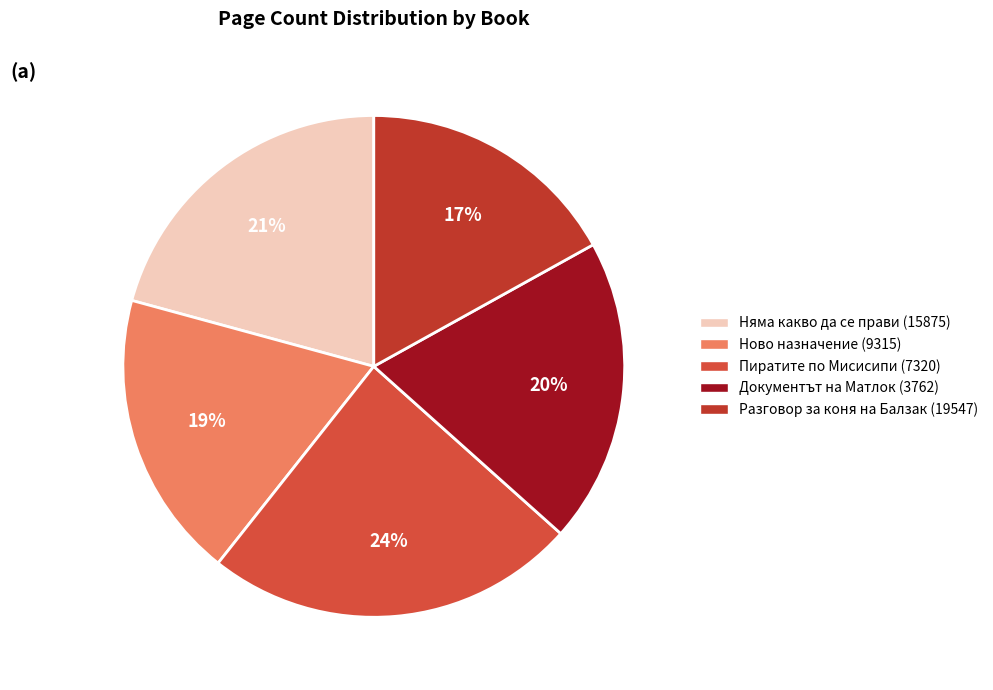

Rank the categories by value from lowest to highest.

Разговор за коня на Балзак (19547), Ново назначение (9315), Документът на Матлок (3762), Няма какво да се прави (15875), Пиратите по Мисисипи (7320)